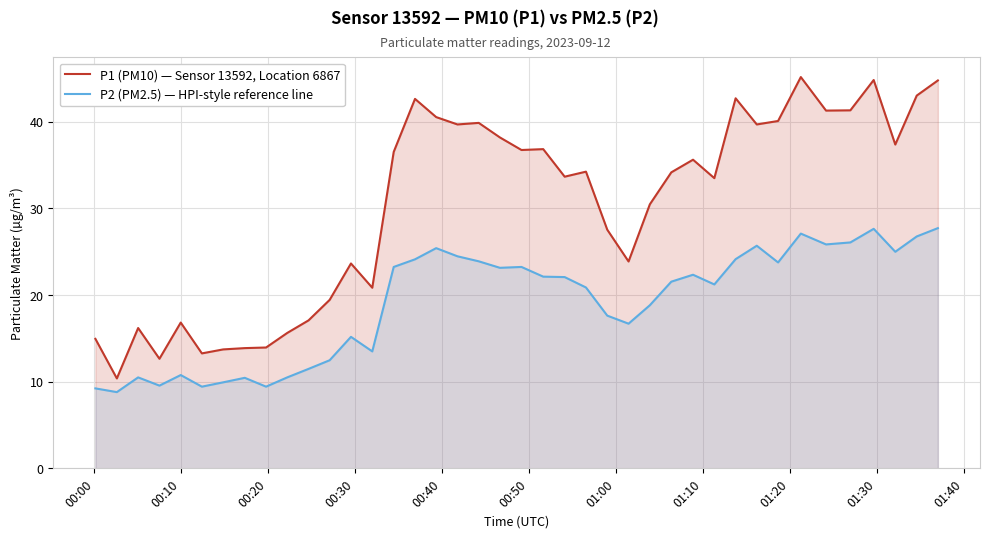

How many lines are shown in the chart?

2